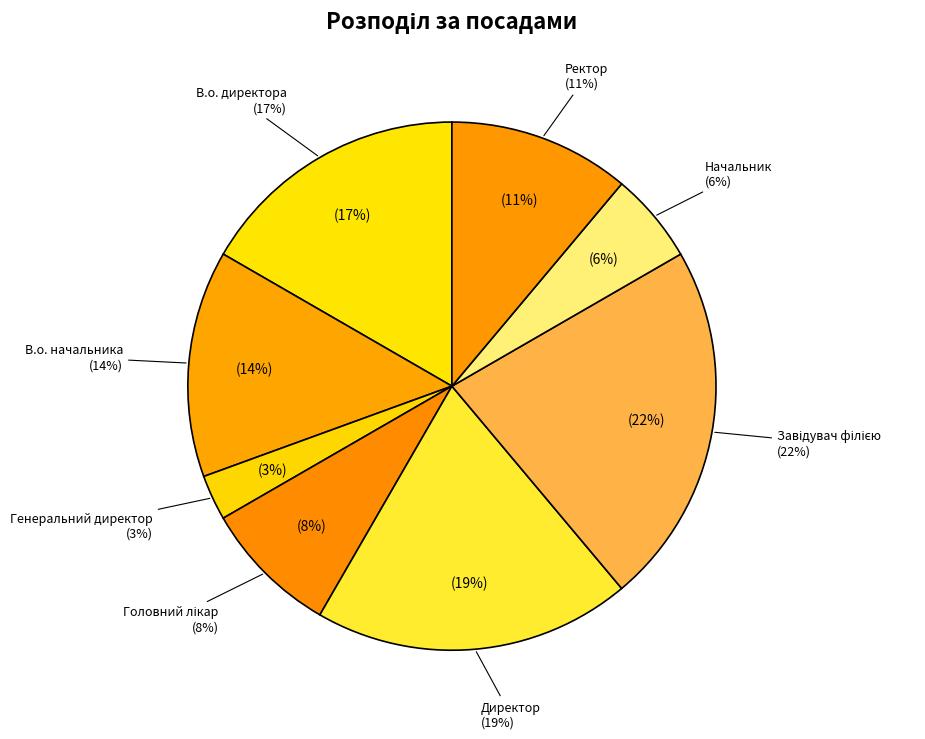

Which category has the biggest portion of the pie?

Завідувач філією